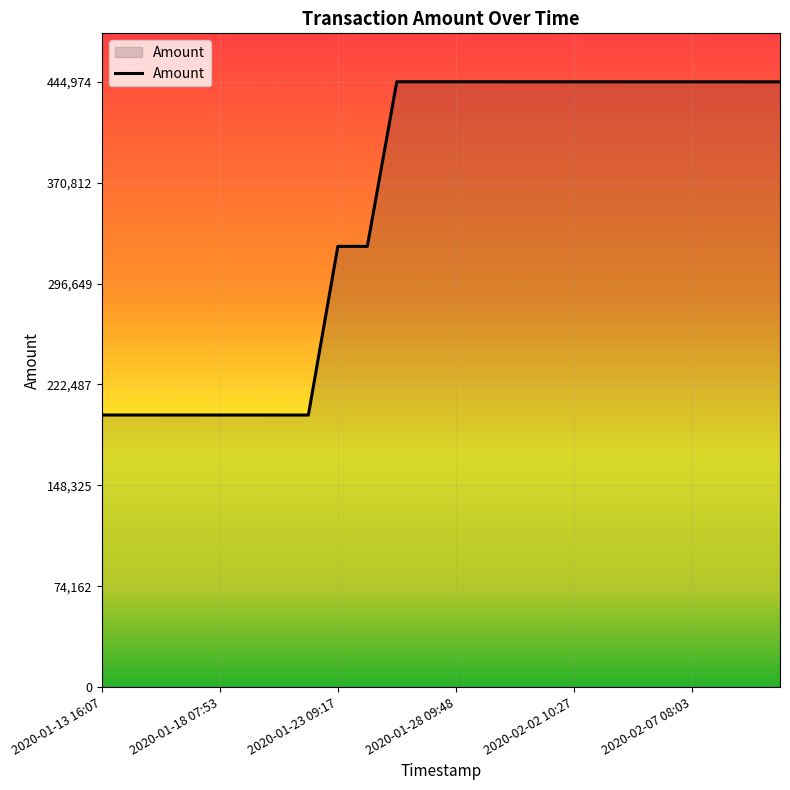

What is the greatest value displayed?

444974.1